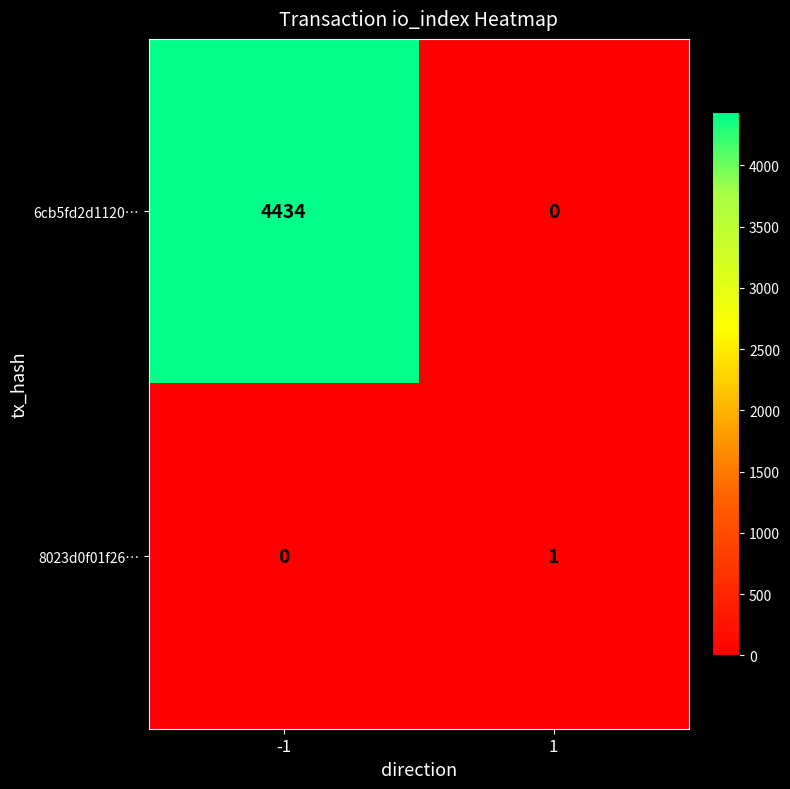

Rank the categories by 8023d0f01f26… value from highest to lowest.

1, -1